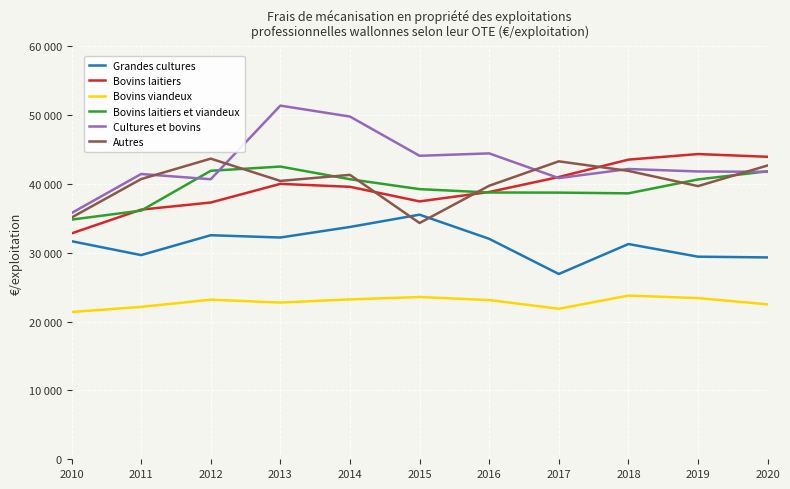

True or false: Bovins laitiers has a value of 40023 at 2013.

True